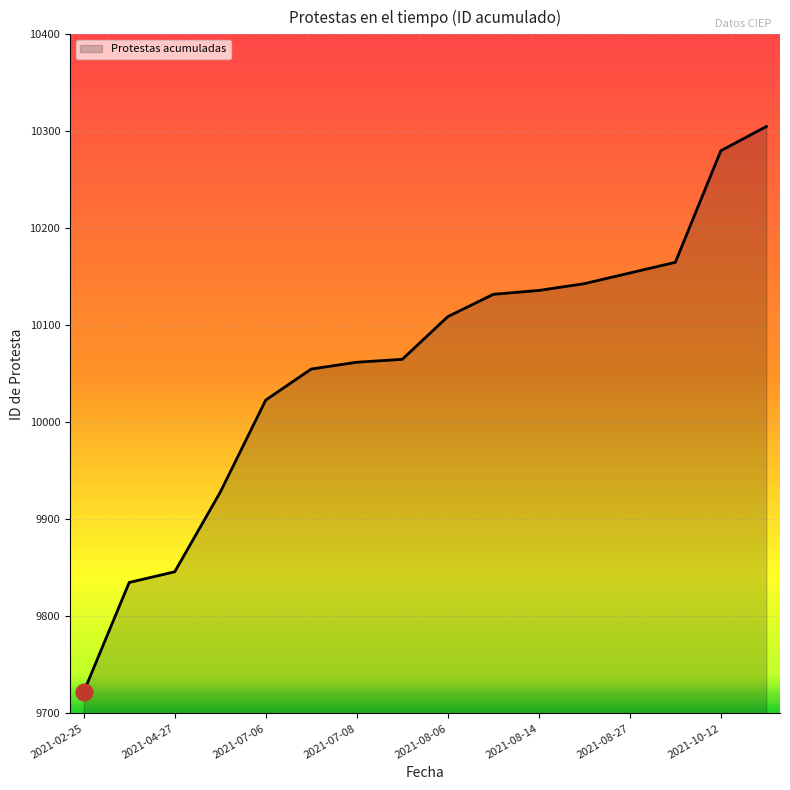

What is the difference between the maximum and minimum values?

583